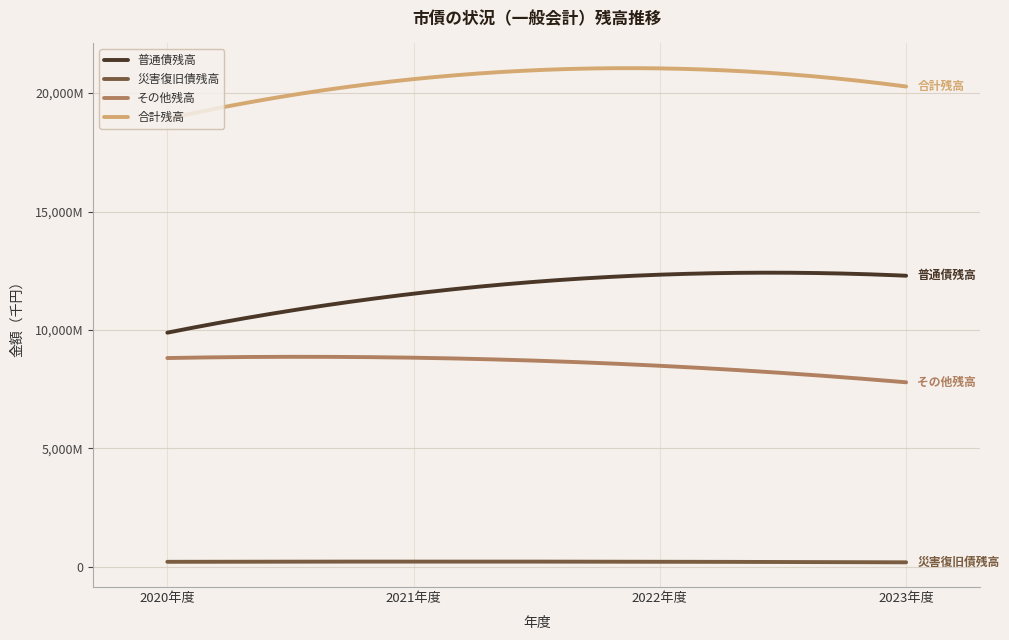

Is this an area chart (filled region under the line)?

No